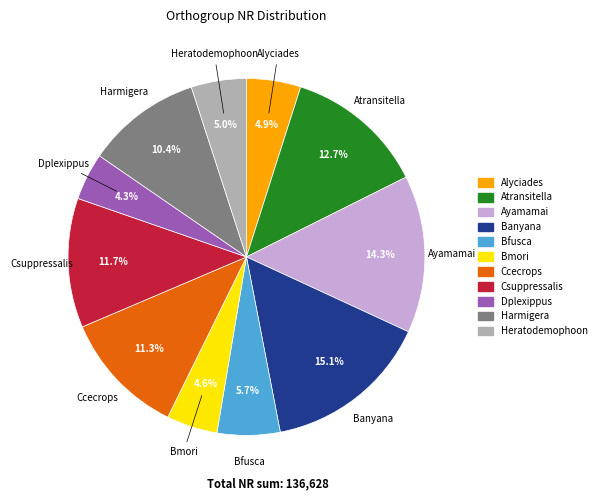

To the nearest percent, what percentage of the pie is Bmori?

5%